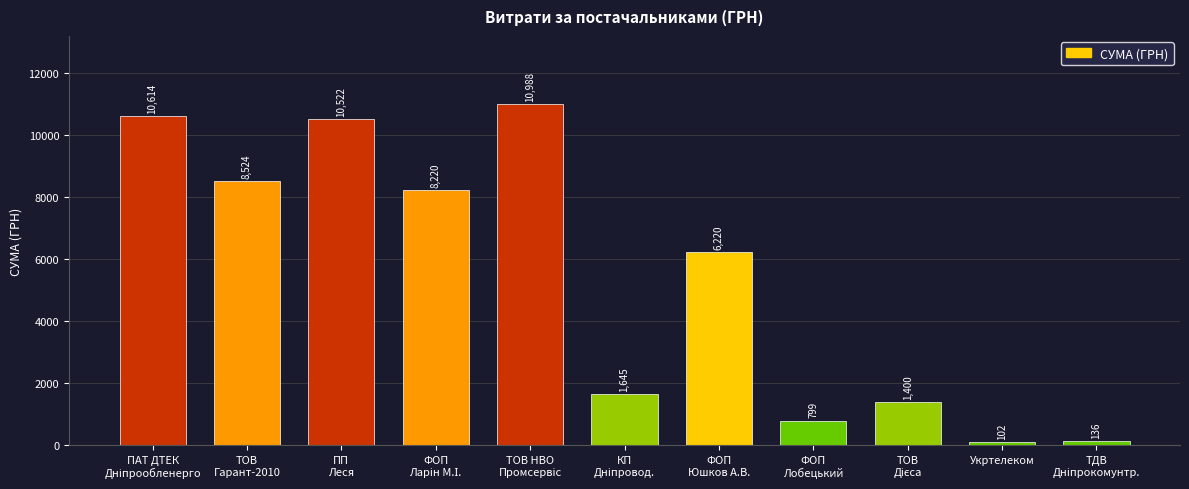

What is the difference between the maximum and second lowest values?

10852.0